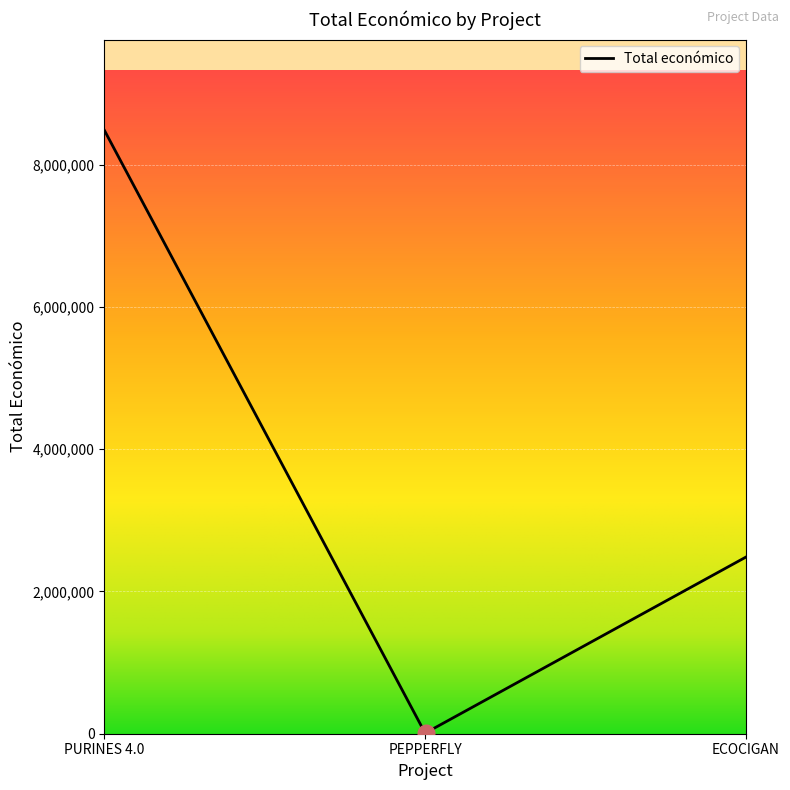

What is the greatest value displayed?

8484999.0